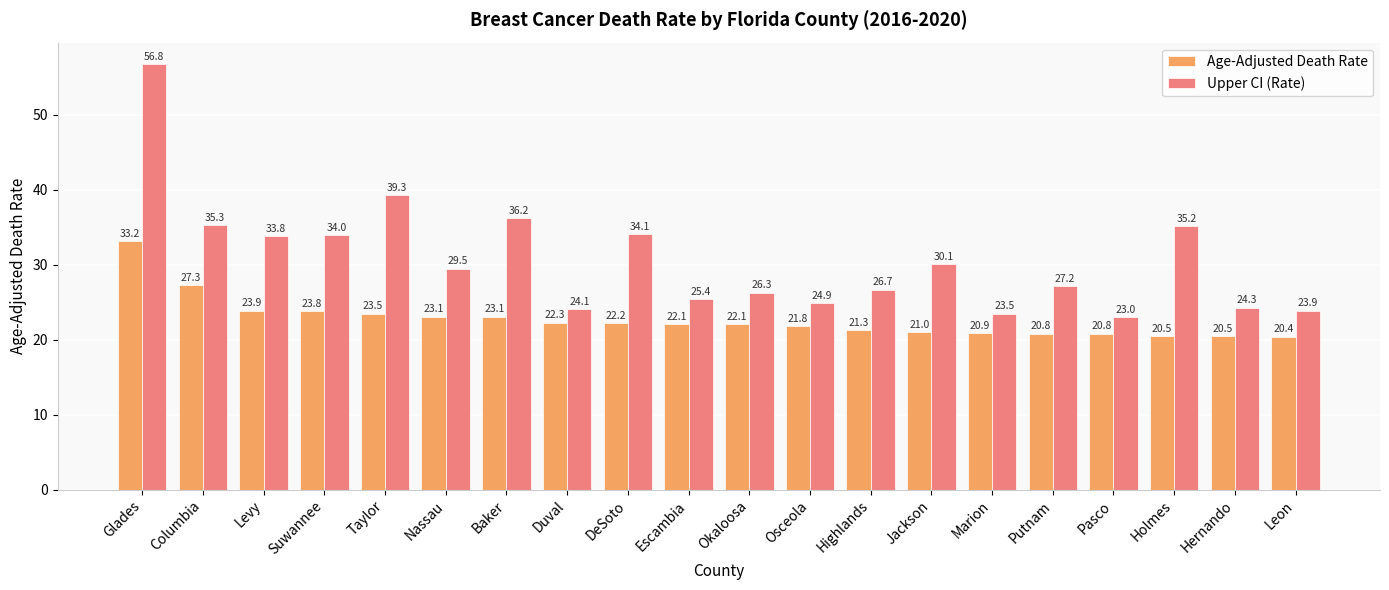

What is the label of the 12th bar from the left?

Osceola